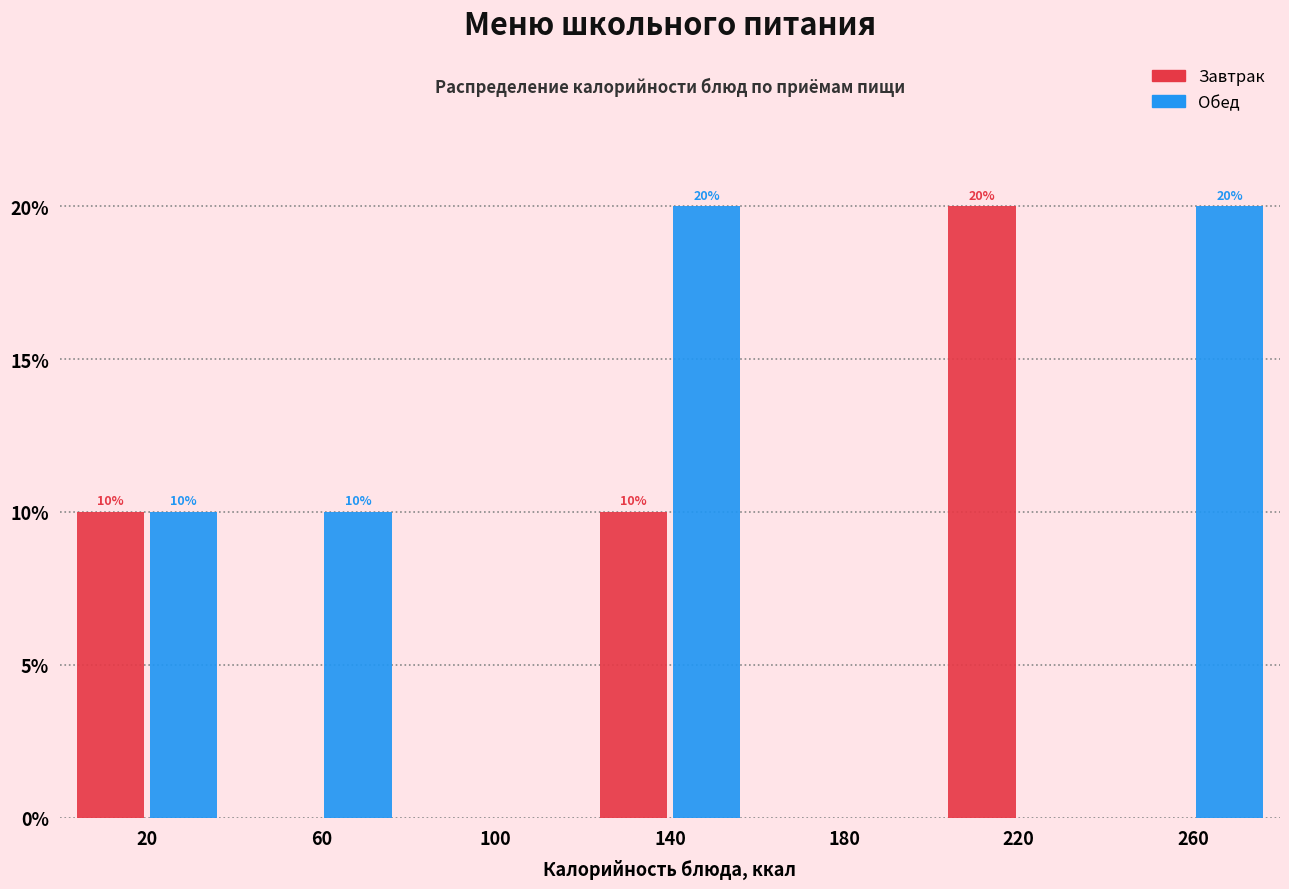

In the Завтрак series, which range on the x-axis has the tallest bar?

200 to 240